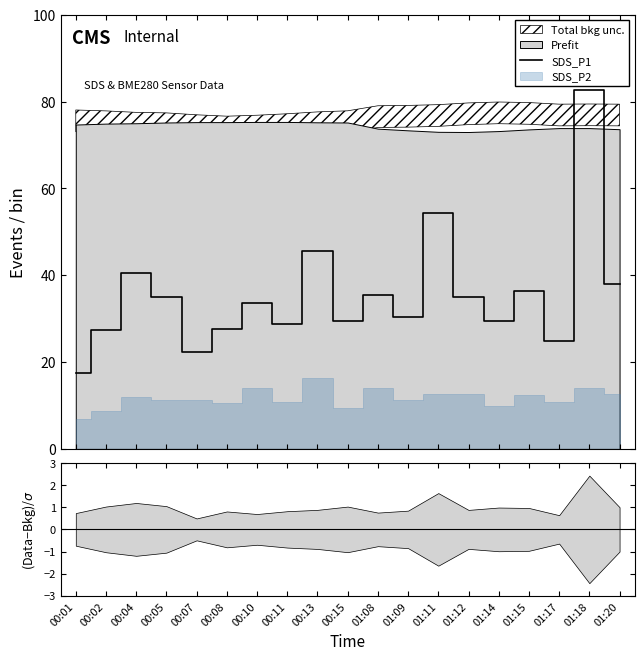

List the labels in order of value, smallest first.

00:01, 00:07, 01:17, 00:02, 00:08, 00:11, 00:15, 01:14, 01:09, 00:10, 00:05, 01:12, 01:08, 01:15, 01:20, 00:04, 00:13, 01:11, 01:18